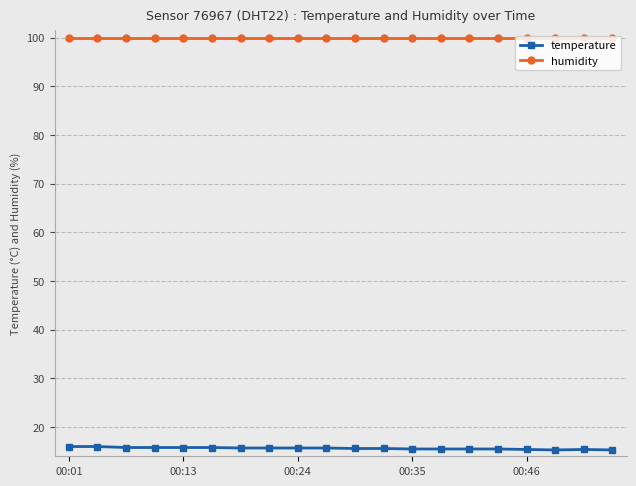

What is the average value of the temperature series?

15.6